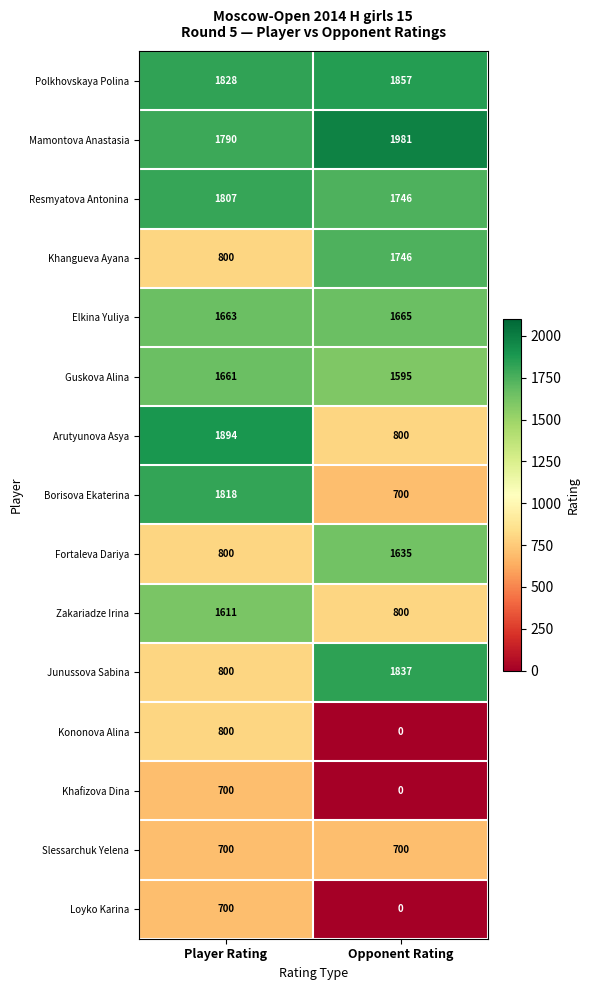

Which series has the largest total across all categories?

Mamontova Anastasia